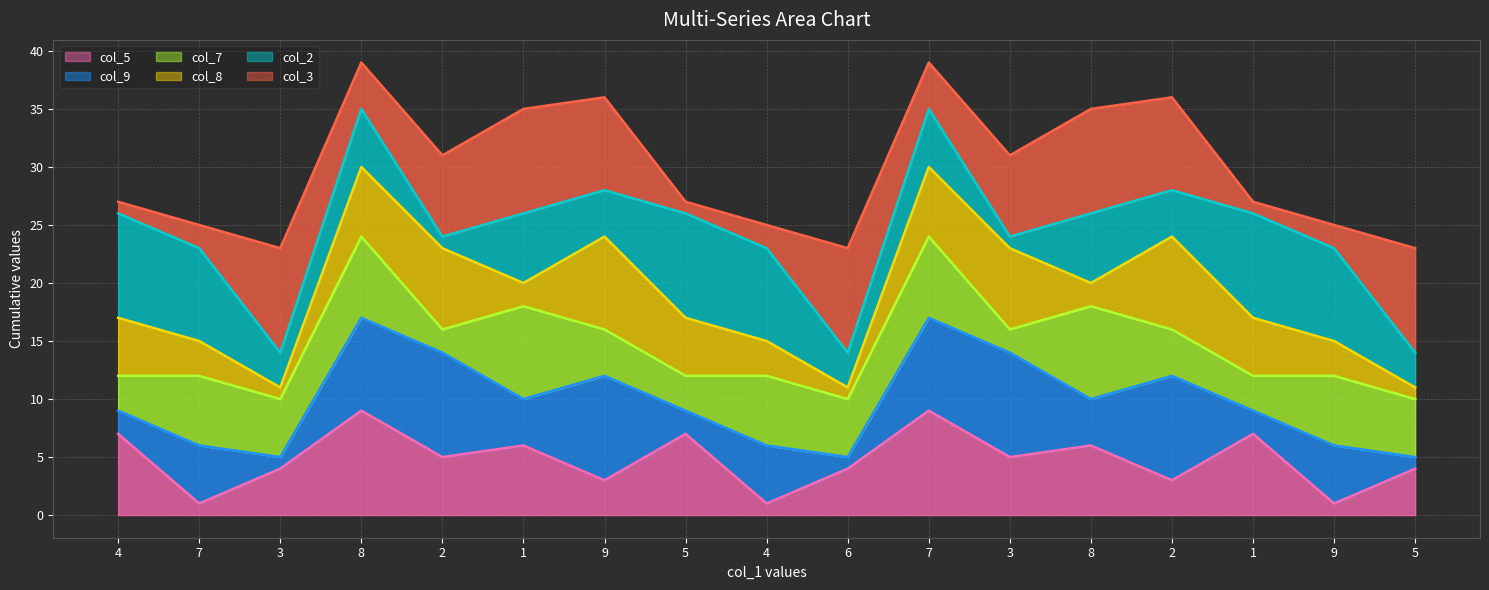

Between 2 and 1, which is larger?

1